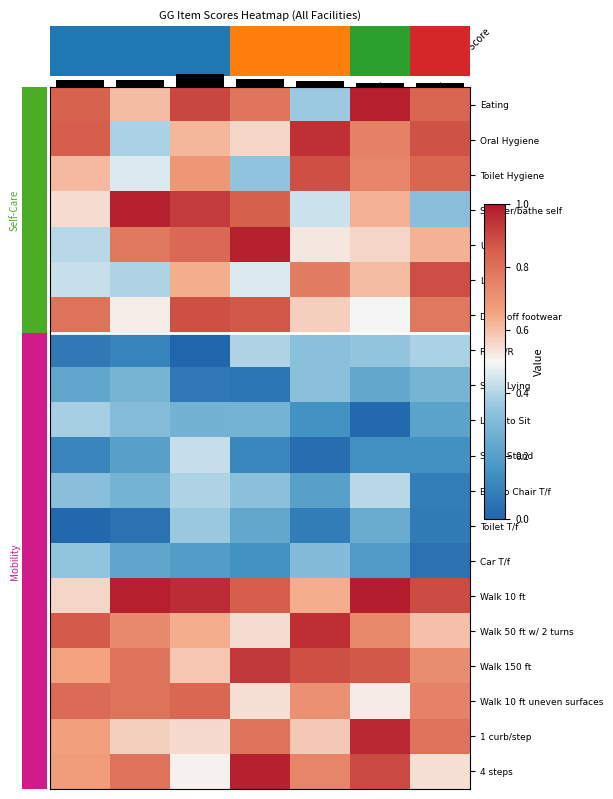

Rank the series at D/C Code from highest to lowest value.

Walk 10 ft, Shower/bathe self, Eating, Don/doff footwear, Walk 10 ft uneven surfaces, UBD, Toilet Hygiene, Walk 50 ft w/ 2 turns, LBD, Oral Hygiene, Walk 150 ft, 1 curb/step, 4 steps, Sit to Stand, Bed to Chair T/f, Toilet T/f, Lying to Sit, Car T/f, Sit to Lying, Roll L/R